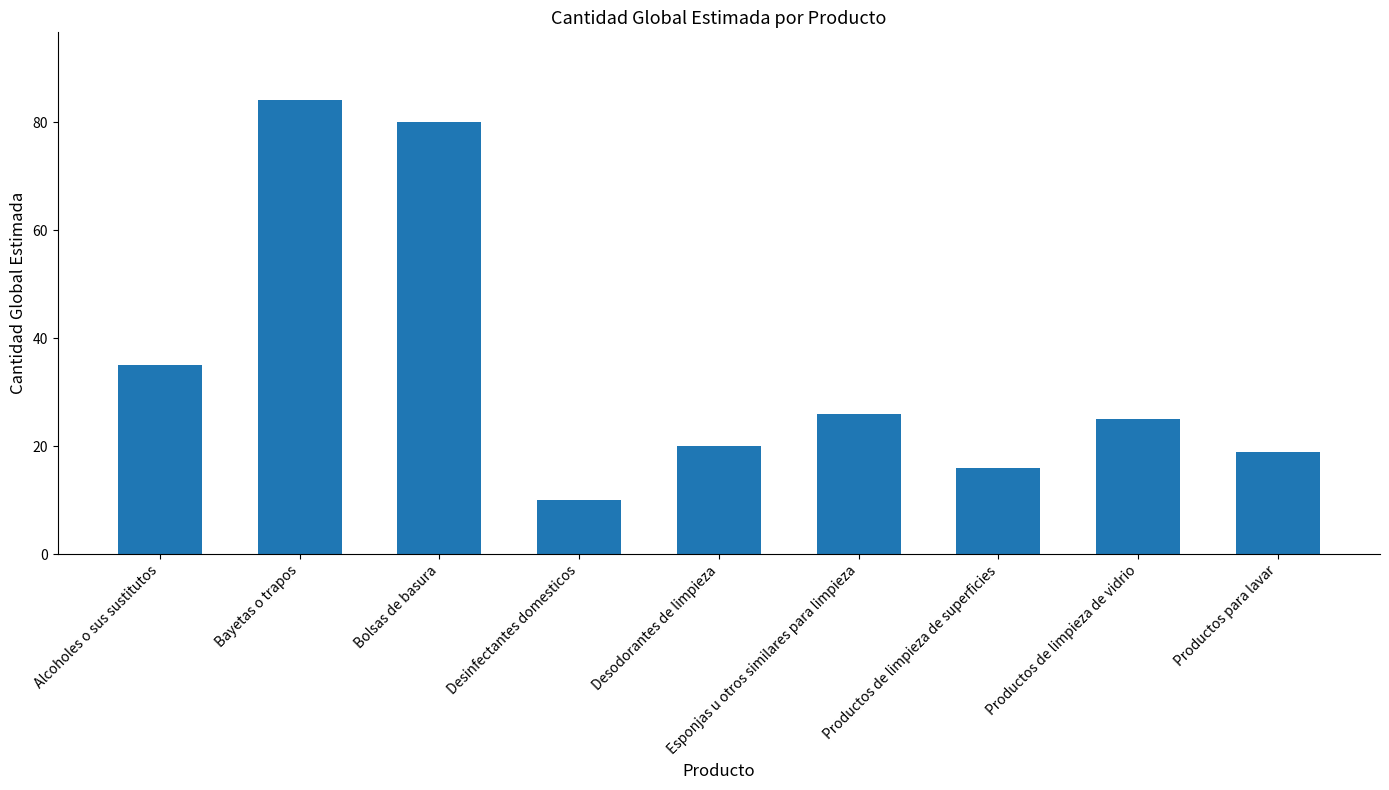

Reading right to left, what are all the values shown in this chart?

19	25	16	26	20	10	80	84	35